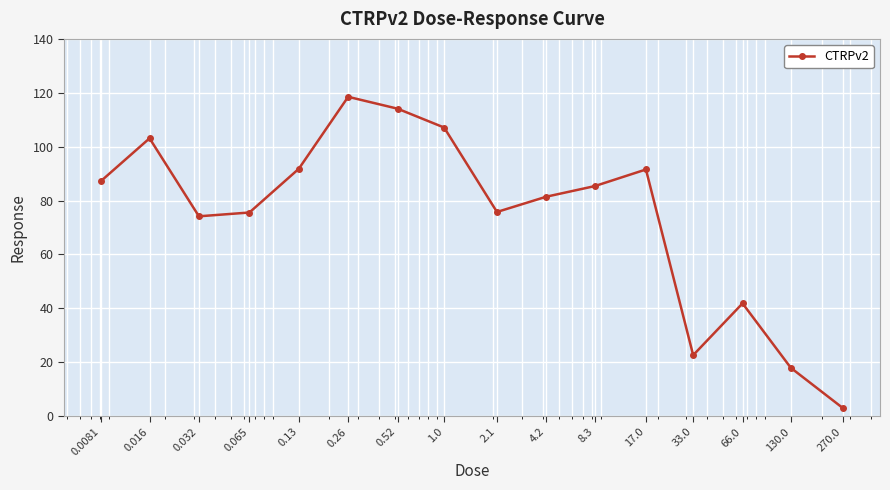

How many points are higher than both their immediate neighbors (excluding endpoints)?

4